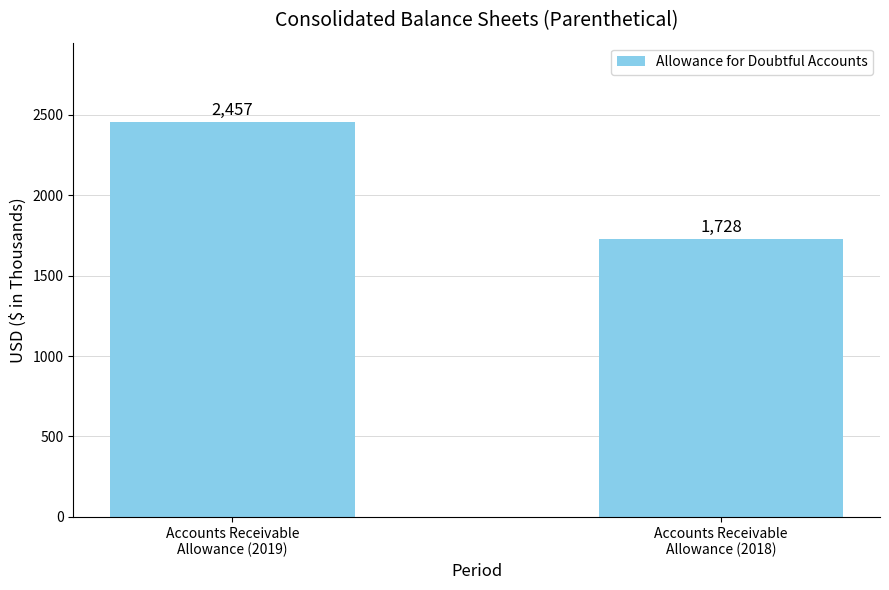

Rank the categories by value from lowest to highest.

Accounts Receivable
Allowance (2018), Accounts Receivable
Allowance (2019)